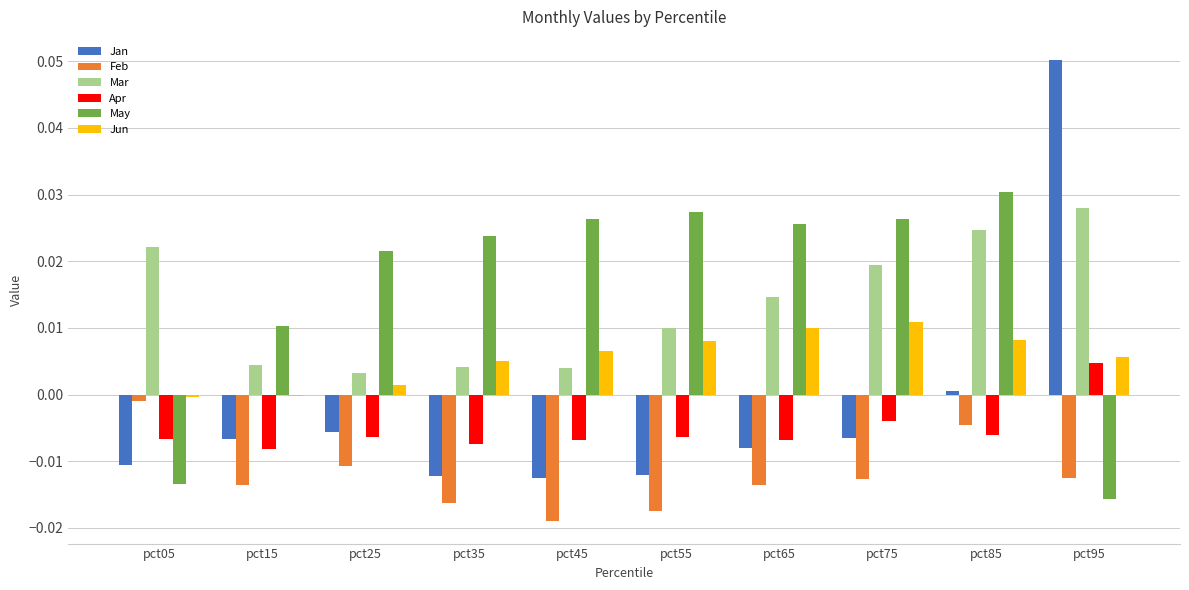

Count the Apr values in the range 0 to 1.

1